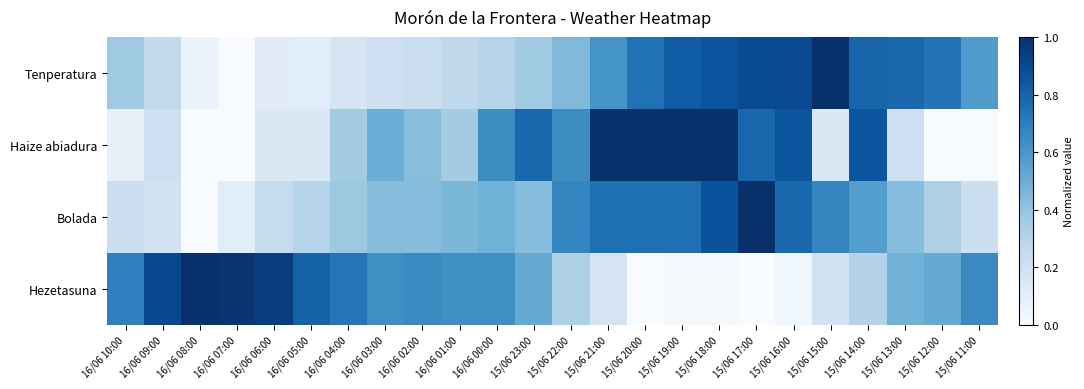

List the series in order of their overall mean, lowest first.

Haize abiadura, Bolada, Tenperatura, Hezetasuna